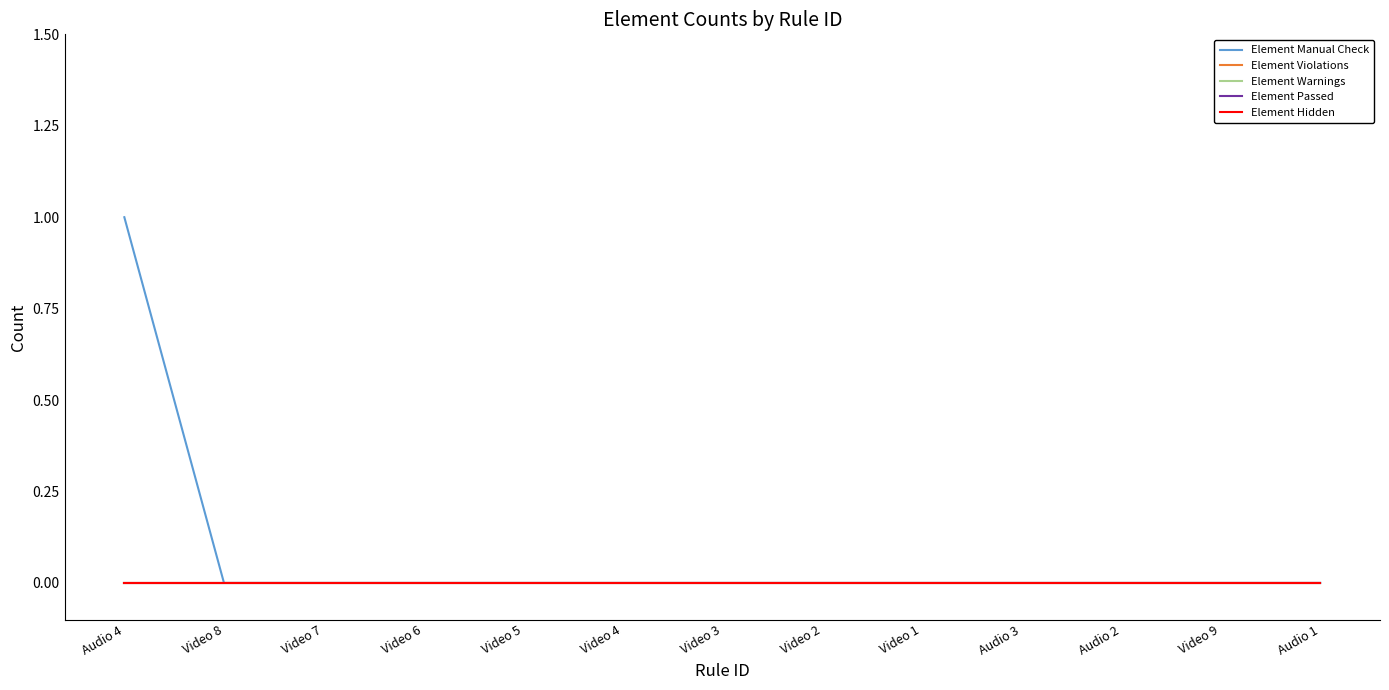

Which series has the largest total across all categories?

Element Manual Check